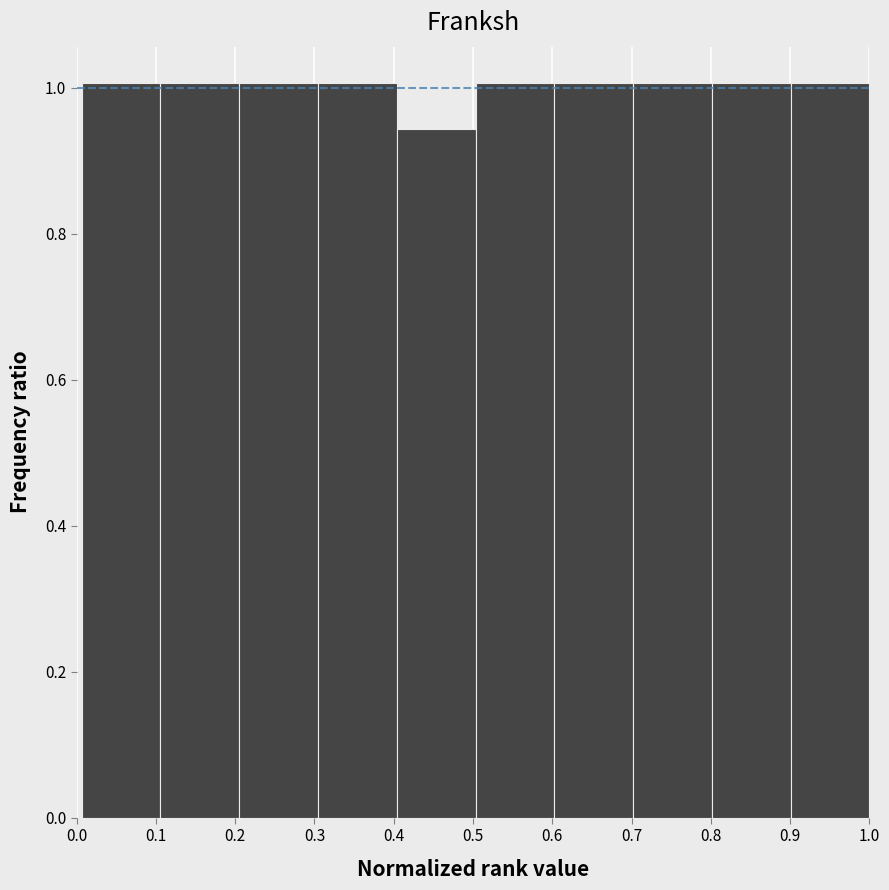

Reading left to right, list every bar in this chart as the range it spans on the x-axis followed by its height. Neither the bar edges nor the heights are printed on the chart, so give them approximately, as read against the axes.

0.01 to 0.11: 1.00
0.11 to 0.21: 1.00
0.21 to 0.30: 1.00
0.30 to 0.40: 1.00
0.40 to 0.50: 0.94
0.50 to 0.60: 1.00
0.60 to 0.70: 1.00
0.70 to 0.80: 1.00
0.80 to 0.90: 1.00
0.90 to 1.00: 1.00